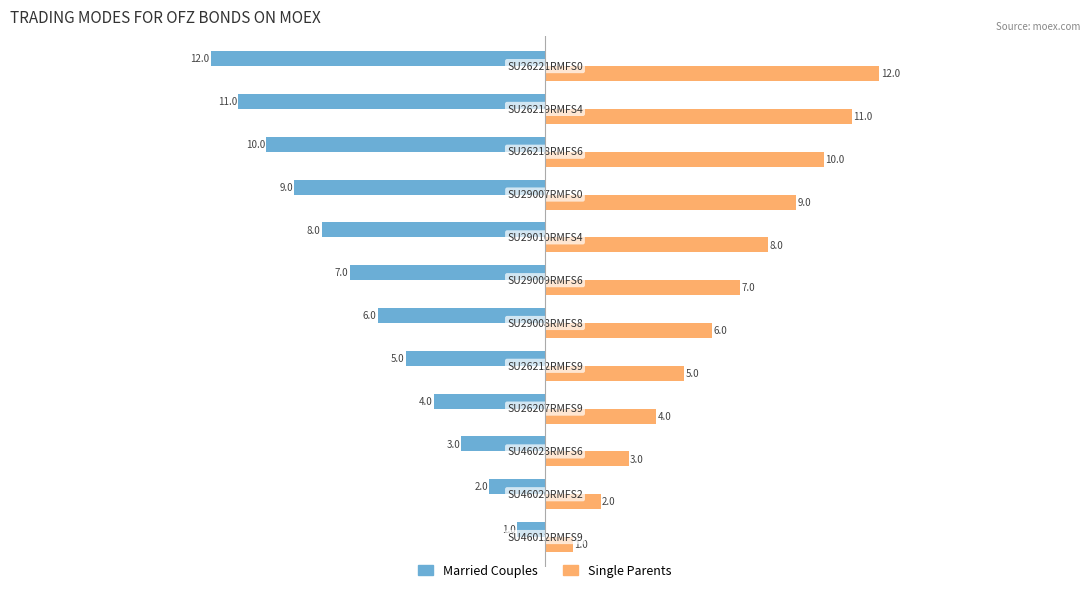

What is the greatest value displayed?

12